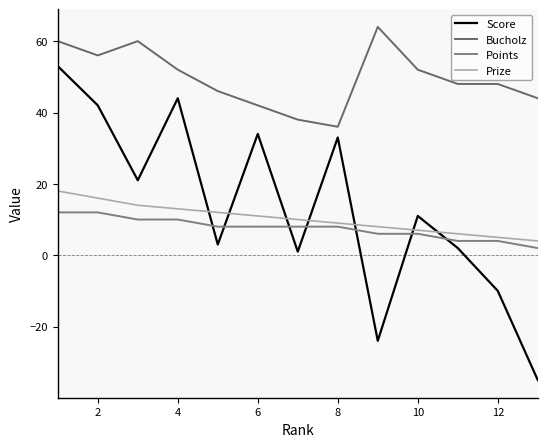

Reading right to left, list all the values displayed in this chart.

Score: -35	-10	2	11	-24	33	1	34	3	44	21	42	53
Bucholz: 44	48	48	52	64	36	38	42	46	52	60	56	60
Points: 2	4	4	6	6	8	8	8	8	10	10	12	12
Prize: 4	5	6	7	8	9	10	11	12	13	14	16	18